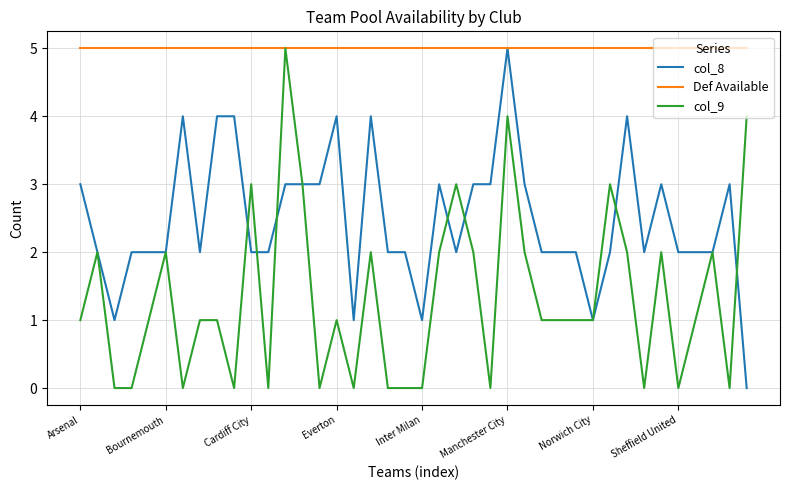

What is the maximum value shown in the chart?

5